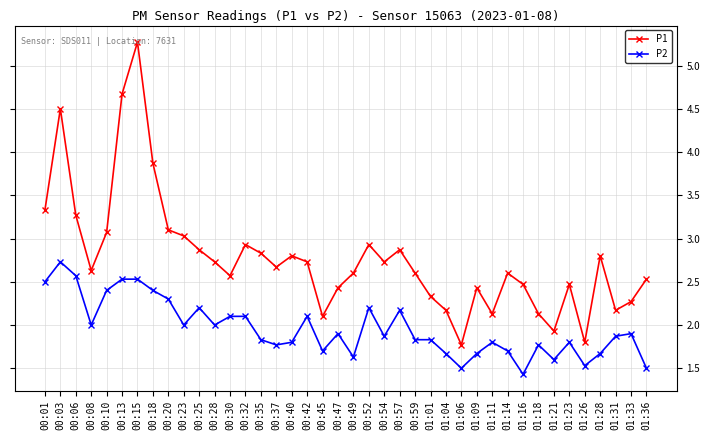

The P2 series shows 1.2 at 00:25. True or false?

False